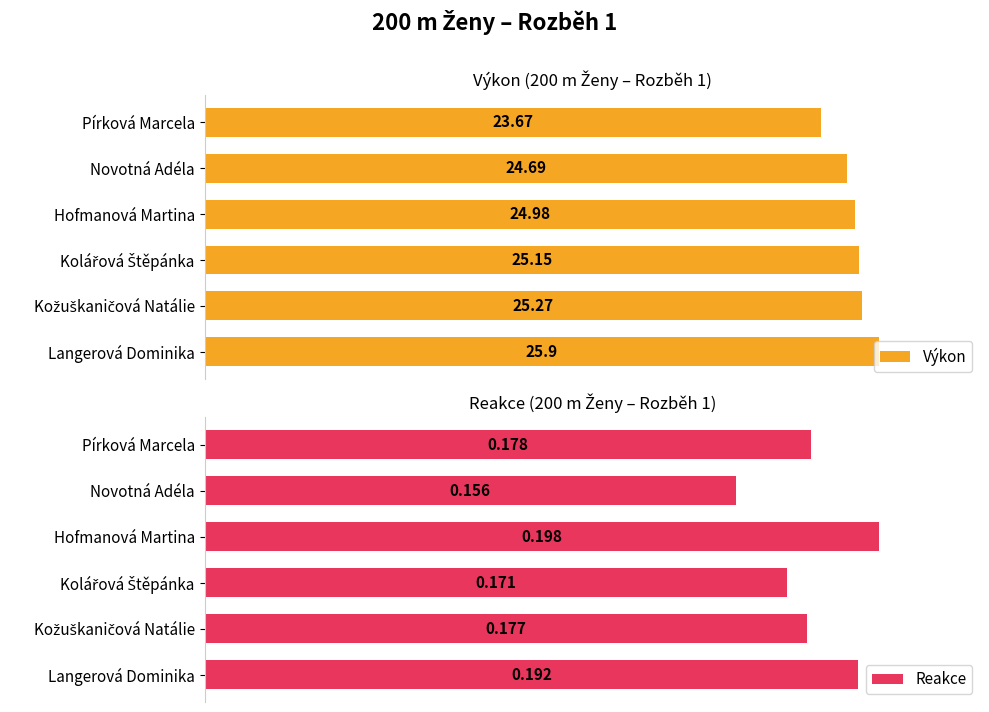

The Výkon series shows 41.1 at Pírková Marcela. True or false?

False